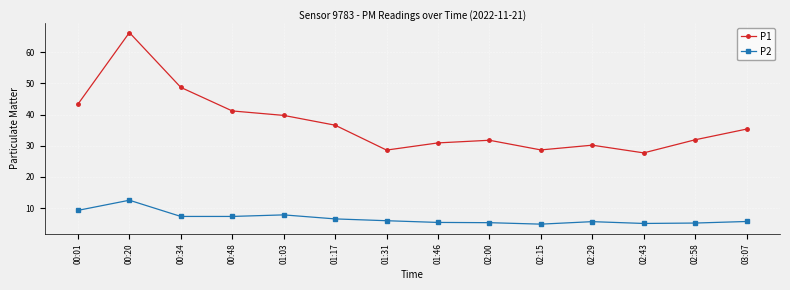

Where is the first local maximum for P2?

00:20